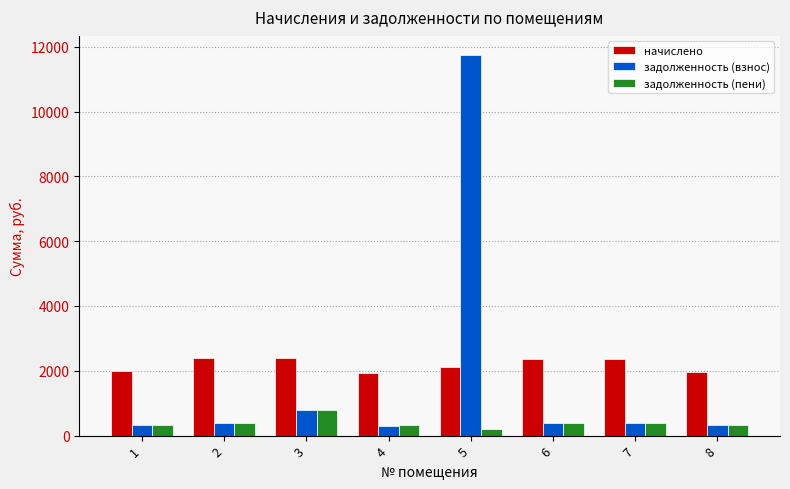

The начислено series shows 2388.5 at 3. True or false?

True